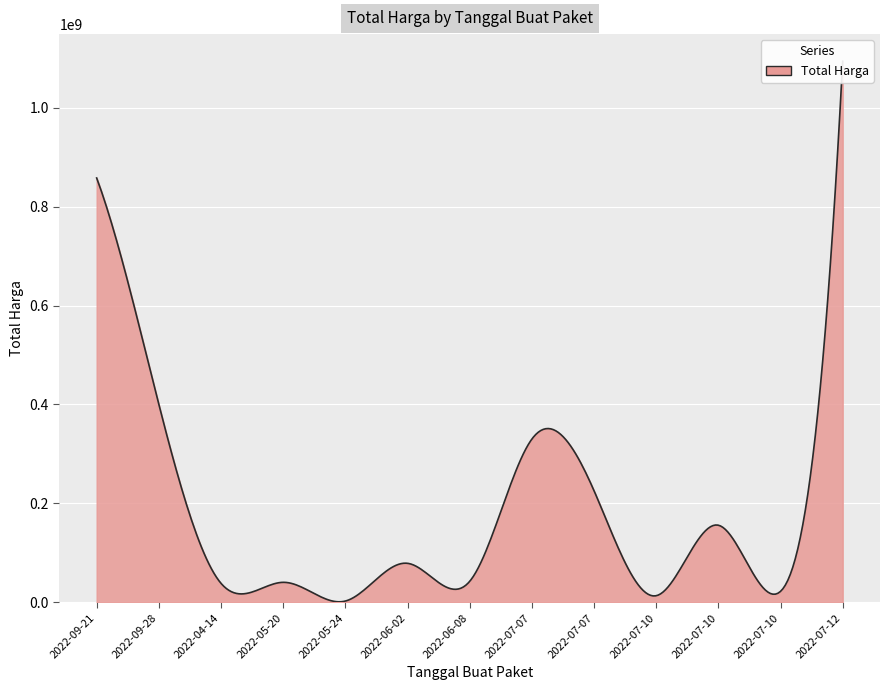

Where is the data nearest to the value 548262500?

2022-09-28